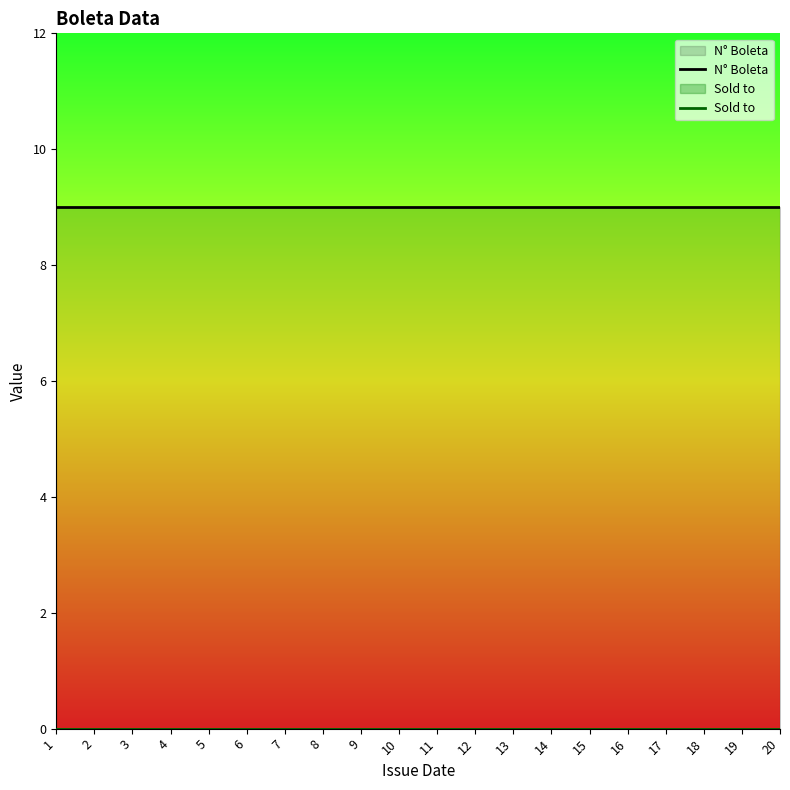

Between 19 and 7, which is larger?

19